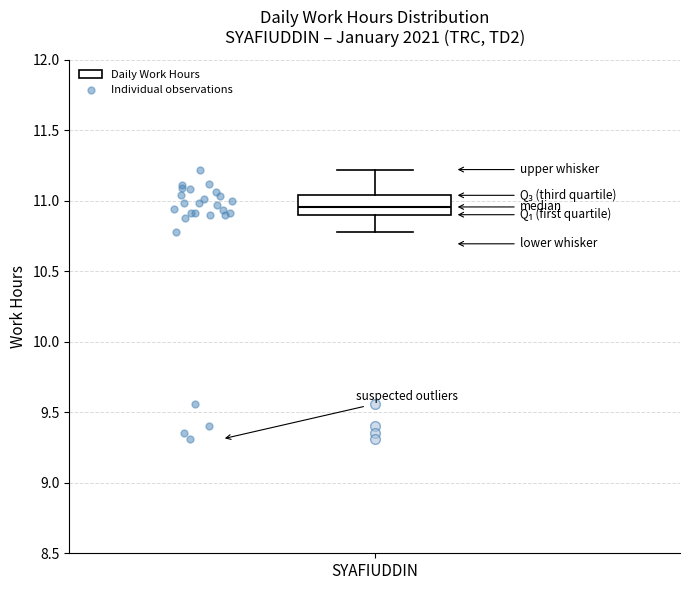

Read this box plot against the y-axis: the position of the median line, the range covered by the box, and the ends of both whiskers. The values are not printed on the chart, so give them approximately, as read against the axis.

median 10.95, box 10.90 to 11.05, whiskers 10.80 to 11.20